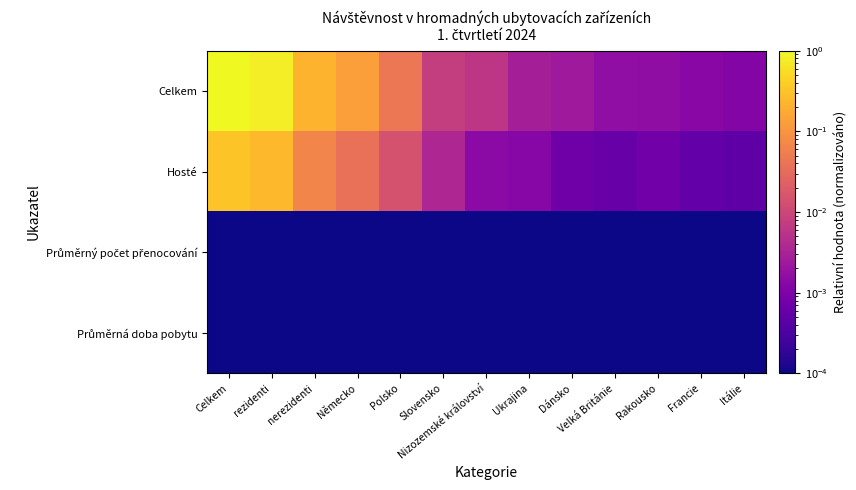

At which category is the sum across all series the highest?

Celkem